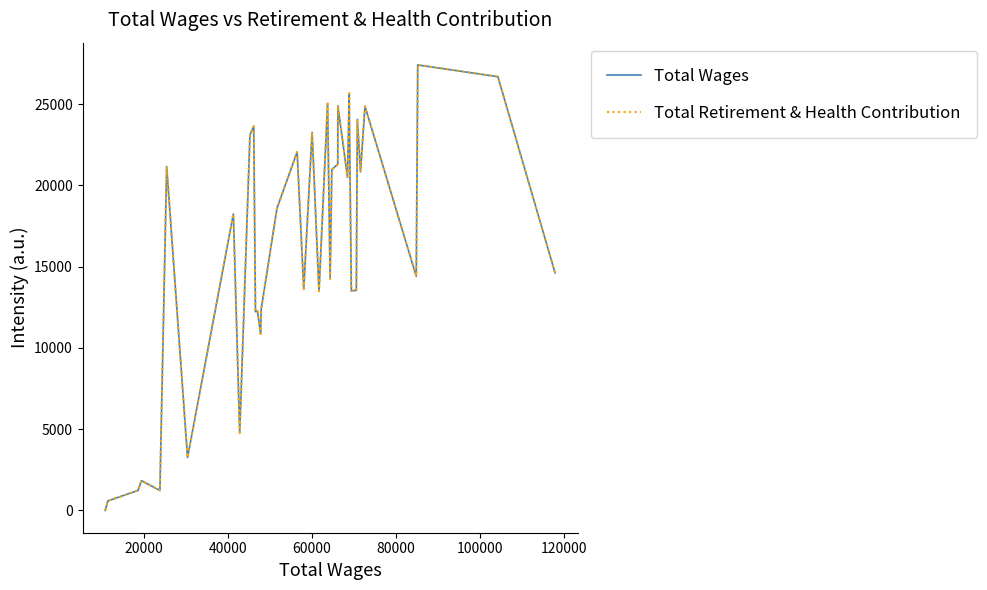

Does the chart have visible grid lines?

No